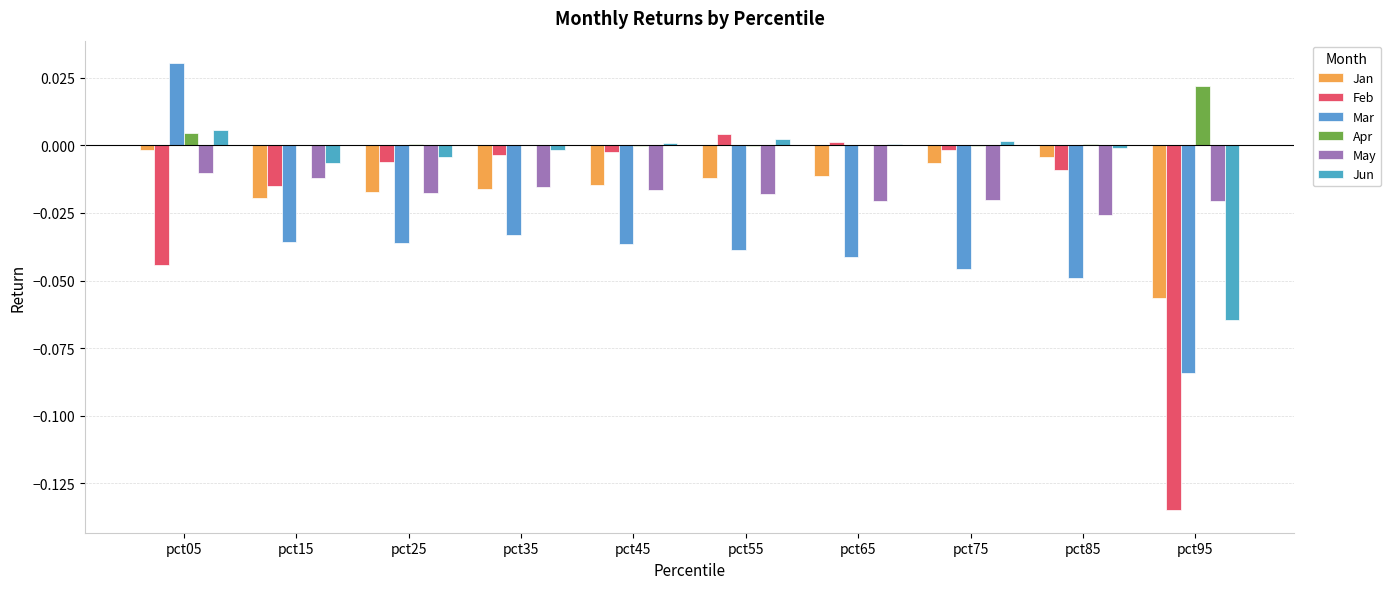

What is the minimum value for Jan?

-0.1